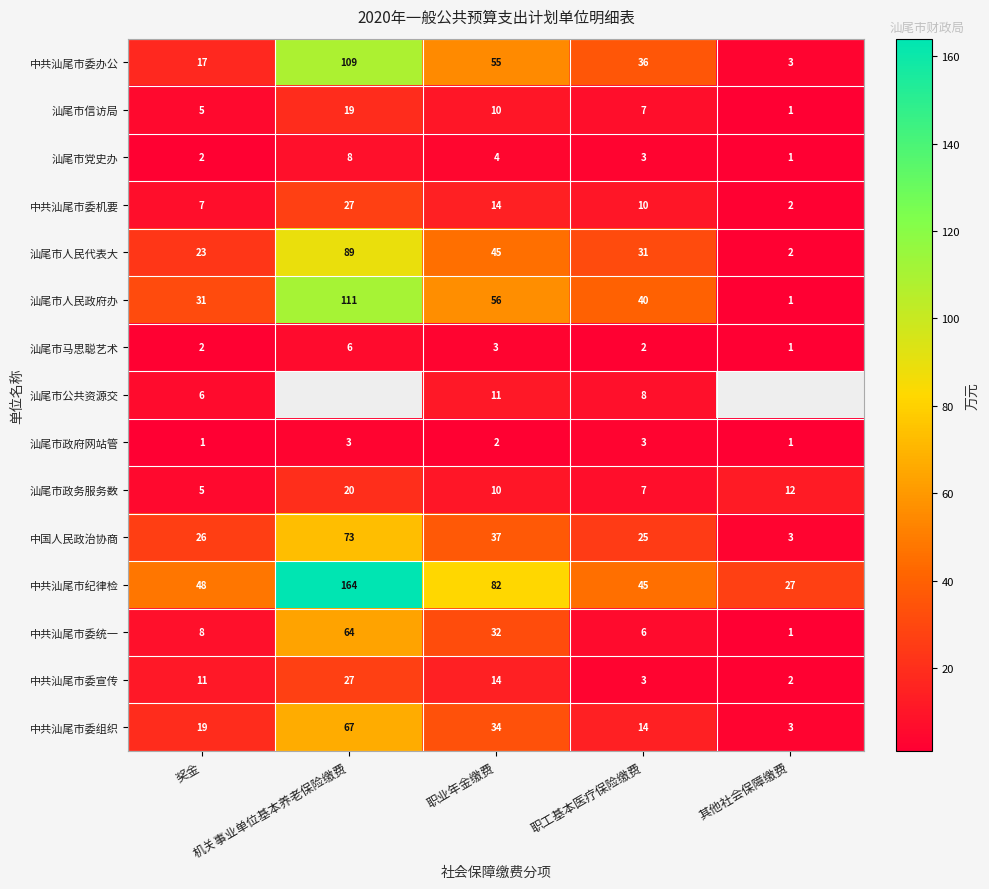

At how many categories does at least one series exceed 70?

2